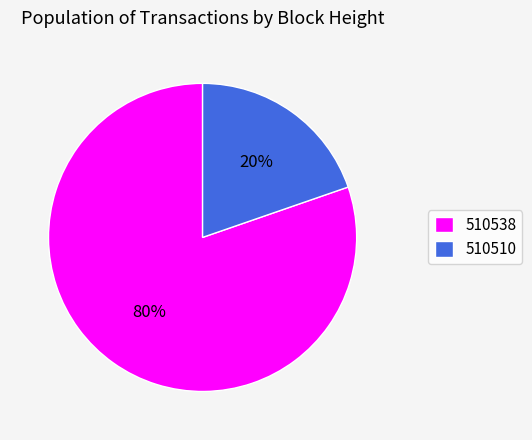

Which slice is the smallest?

510510